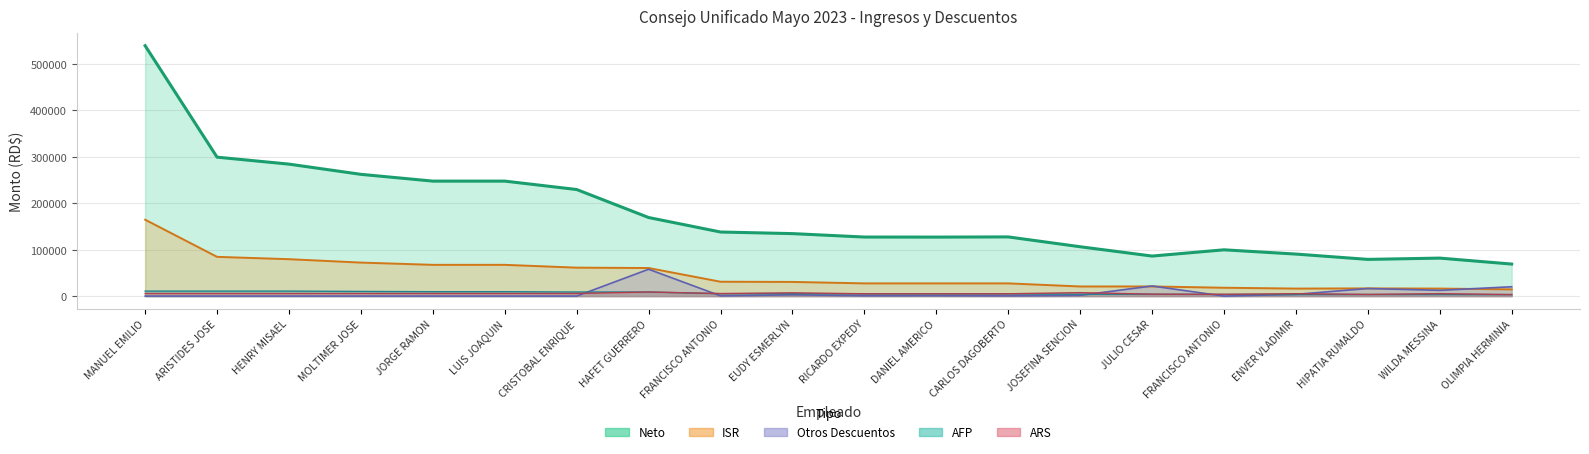

What are all the series names shown in the legend?

Neto, ISR, Otros Descuentos, AFP, ARS